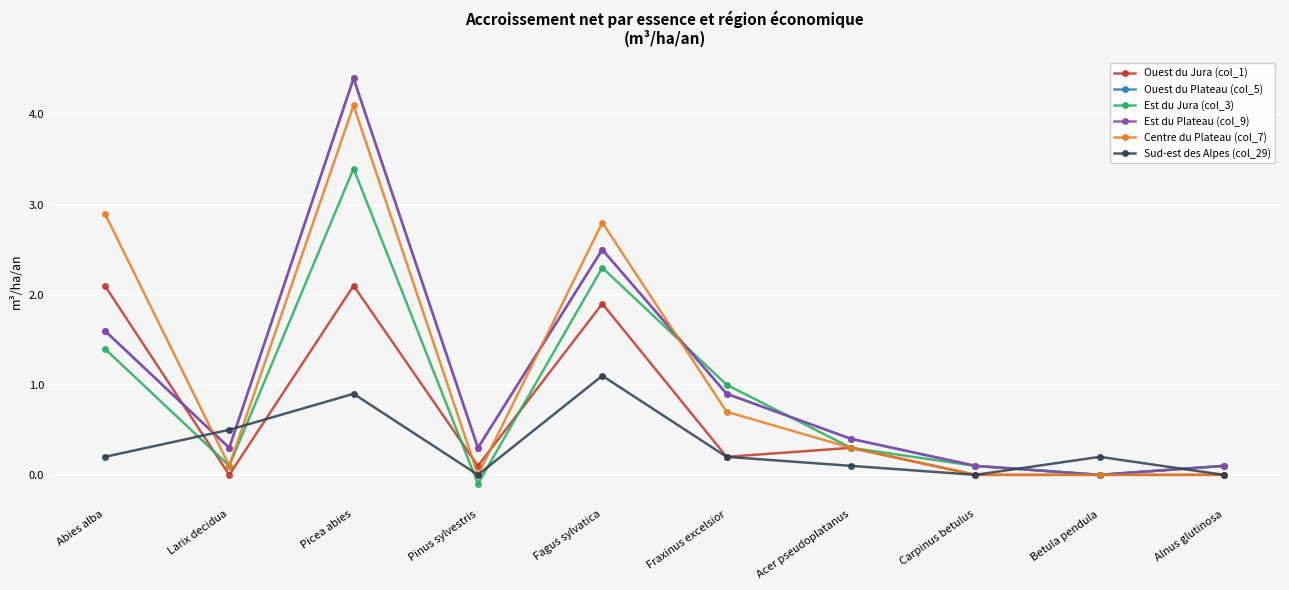

Is this an area chart (filled region under the line)?

No